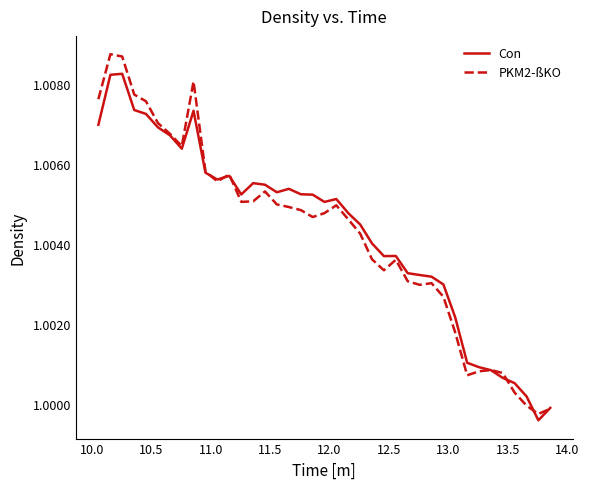

Which series has the largest range (max minus min)?

PKM2-ßKO